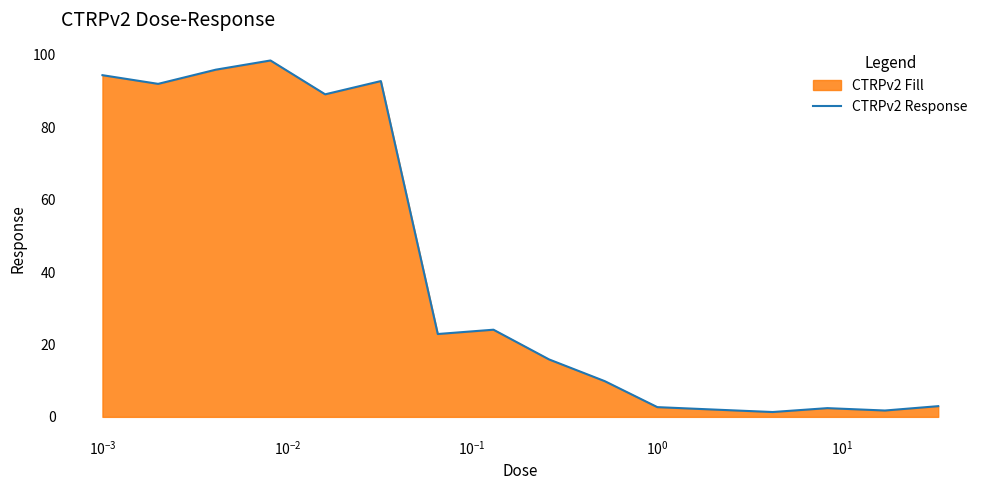

What is the average value?

40.5